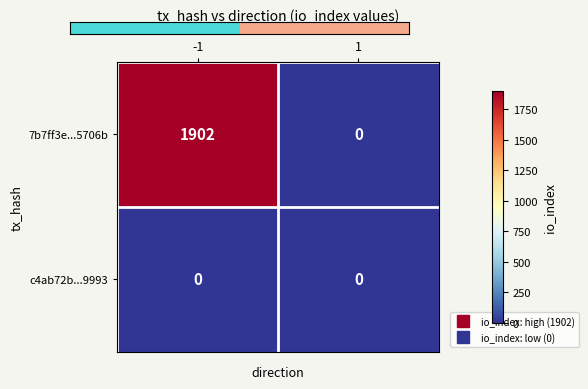

What is the maximum value shown in the chart?

1902